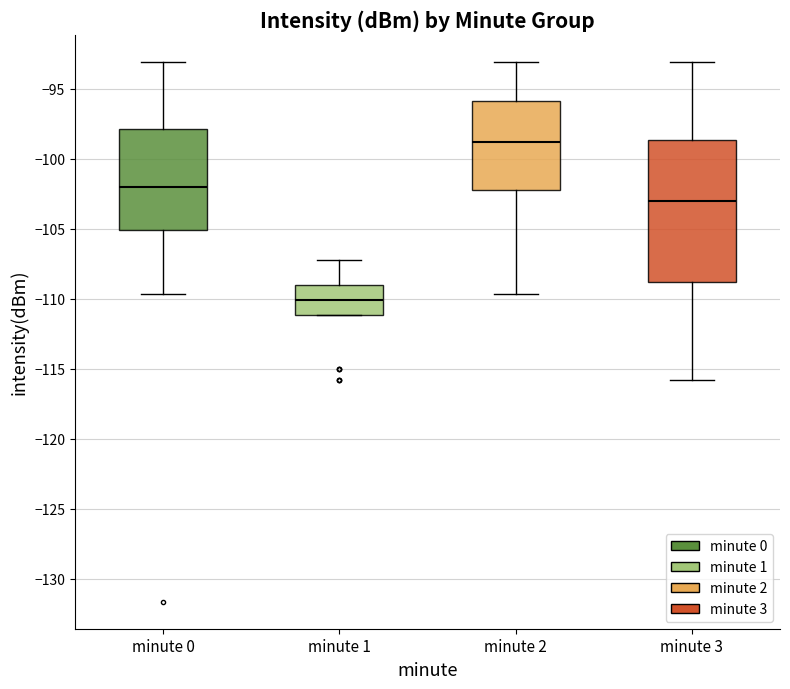

Reading left to right, transcribe this box plot: for each box, give where its median line is, the range the box spans, and where its two whiskers end, as read against the y-axis. The values are not printed on the chart, so give them approximately, as read against the axis.

minute 0: median -102.0, box -105.0 to -98.0, whiskers -109.5 to -93.0
minute 1: median -110.0, box -111.0 to -109.0, whiskers -111.0 to -107.0
minute 2: median -99.0, box -102.0 to -96.0, whiskers -109.5 to -93.0
minute 3: median -103.0, box -109.0 to -98.5, whiskers -116.0 to -93.0